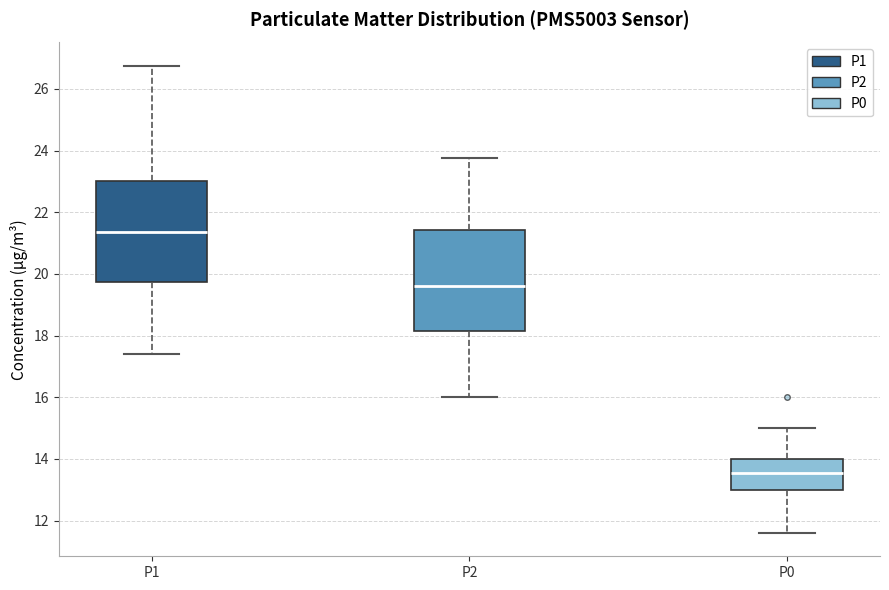

Which box has the lowest median line?

P0